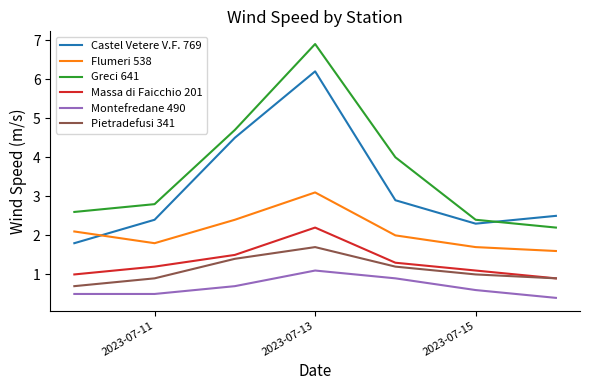

Which series has the largest total across all categories?

Greci 641